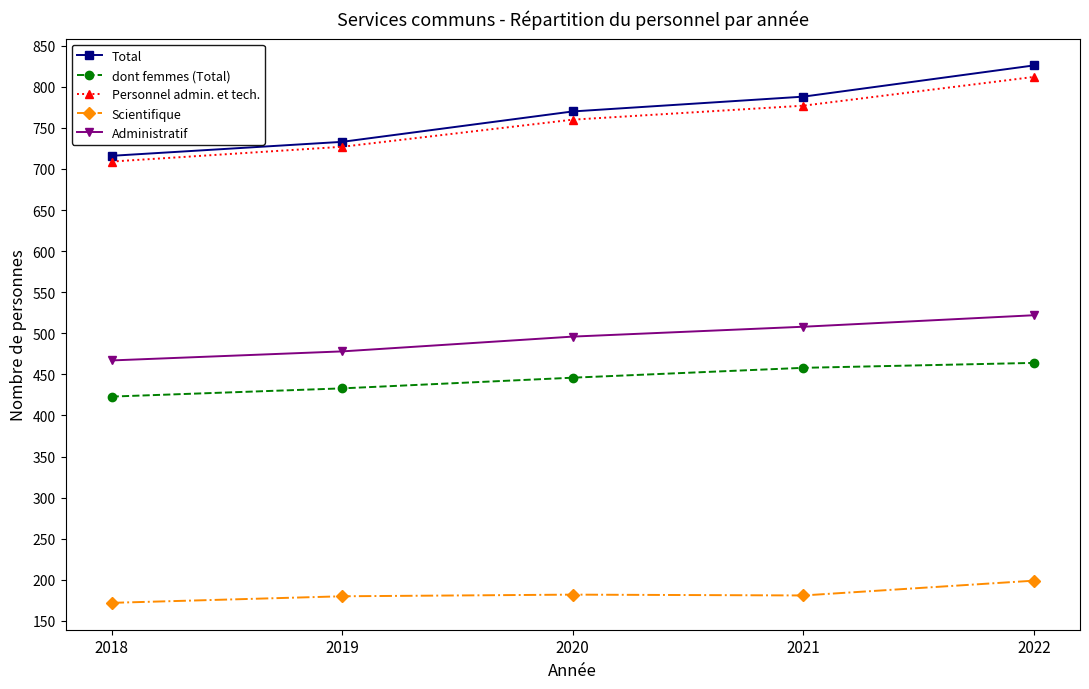

How many categories are shown in the chart?

5